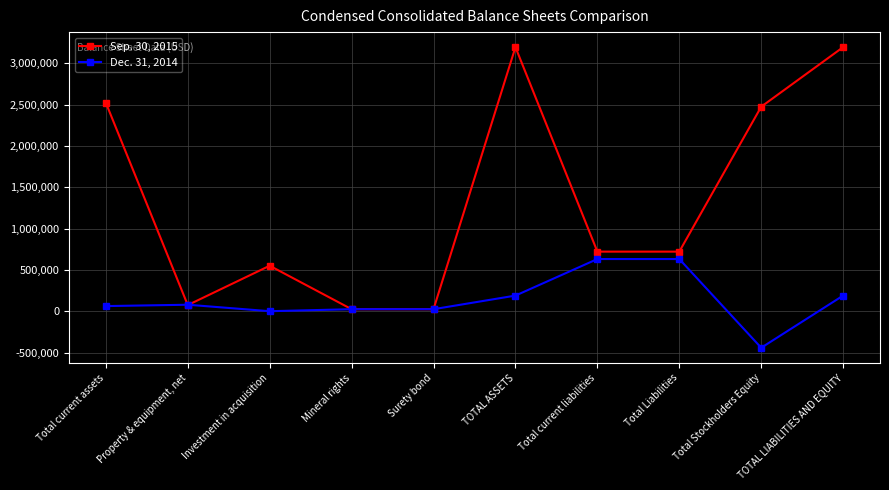

What is the total value across all series at TOTAL ASSETS?

3382540